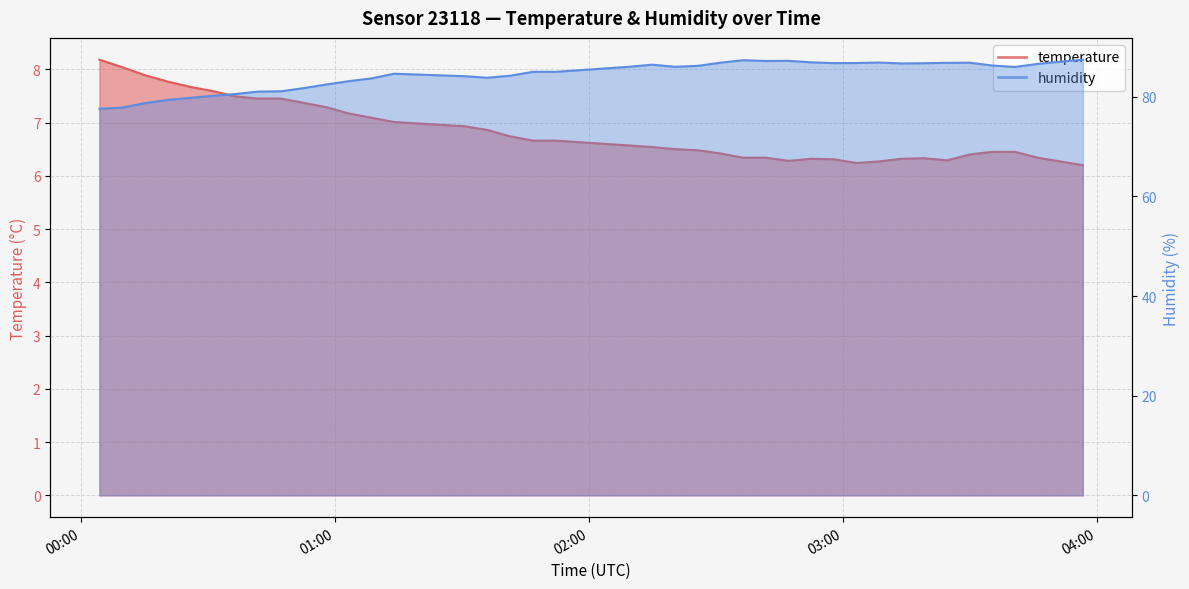

What is the value of the temperature point at the 2nd from the left?

8.0